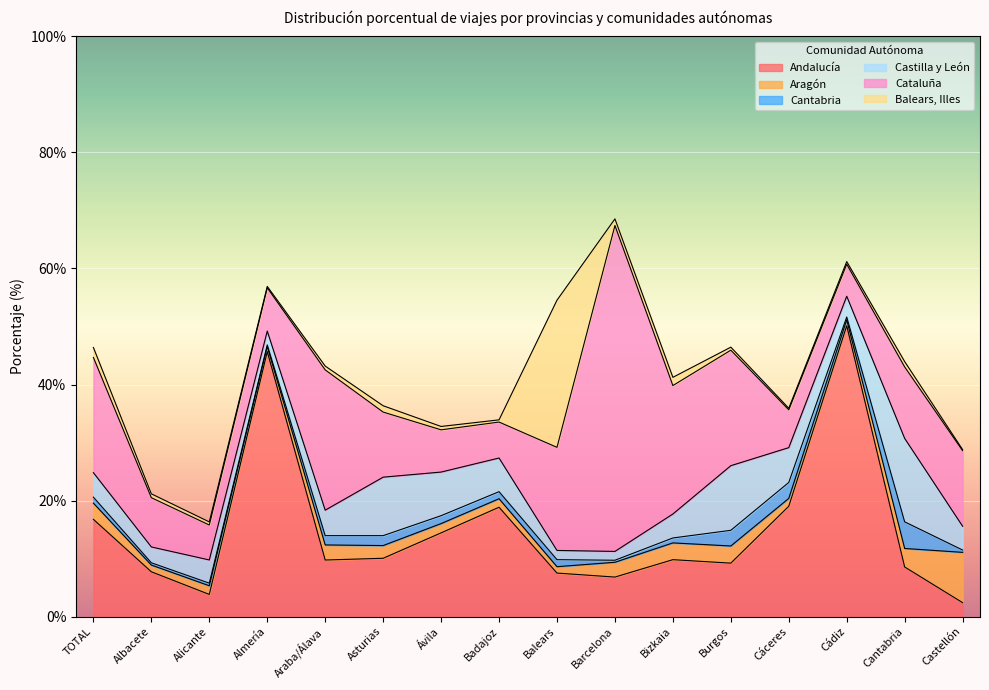

Is it true that Balears, Illes equals 0.7 at TOTAL?

False